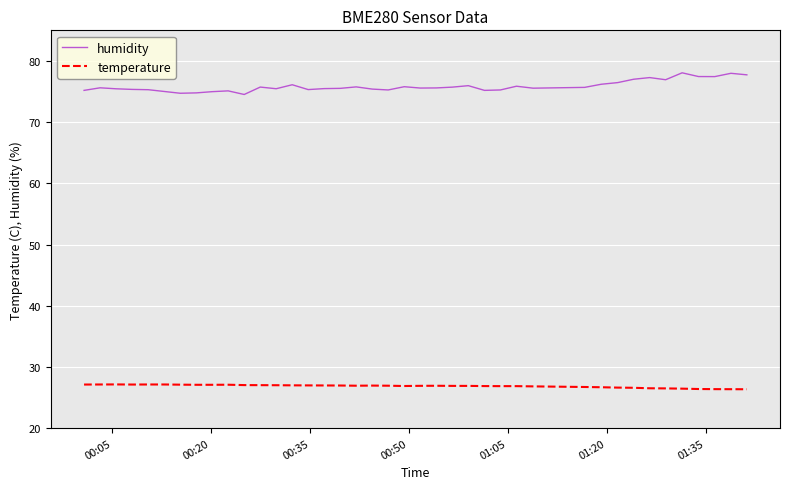

List the series in order of their peak value, highest first.

humidity, temperature